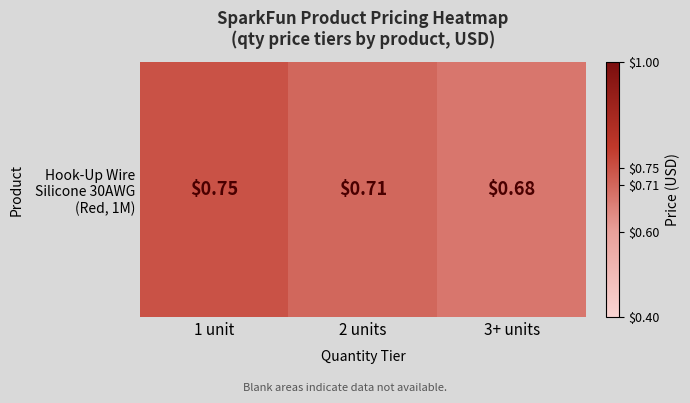

What is the sum of all values?

2.1